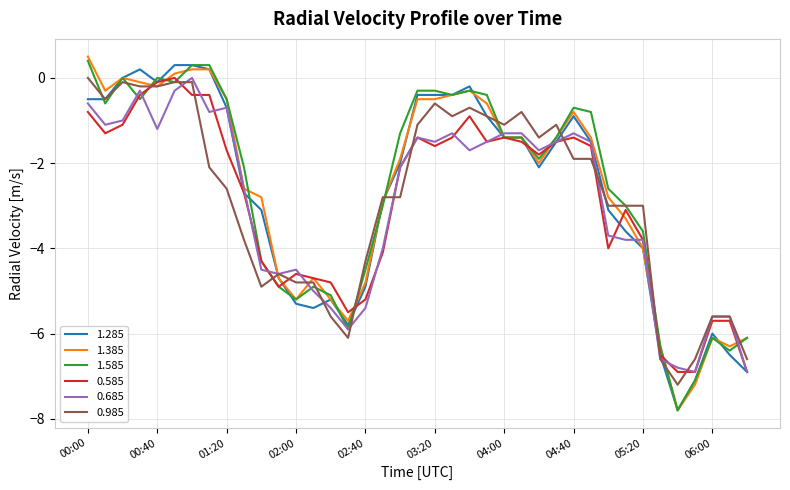

True or false: 1.285 and 0.585 intersect in this chart.

True